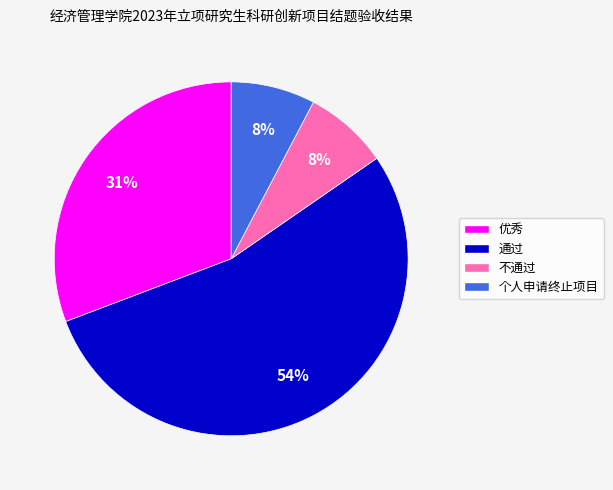

Is there any slice that represents more than half of the pie?

Yes